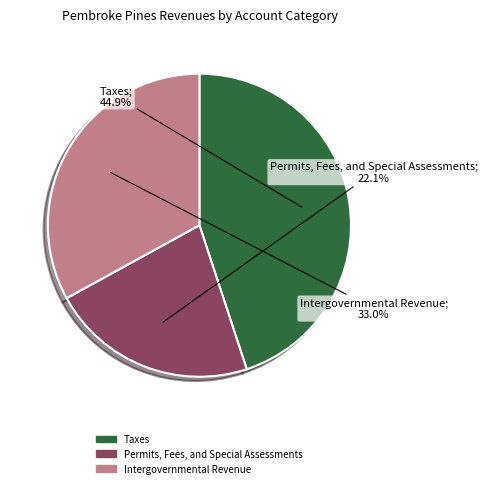

What is the ratio of the value at Intergovernmental Revenue to the value at Taxes?

0.7